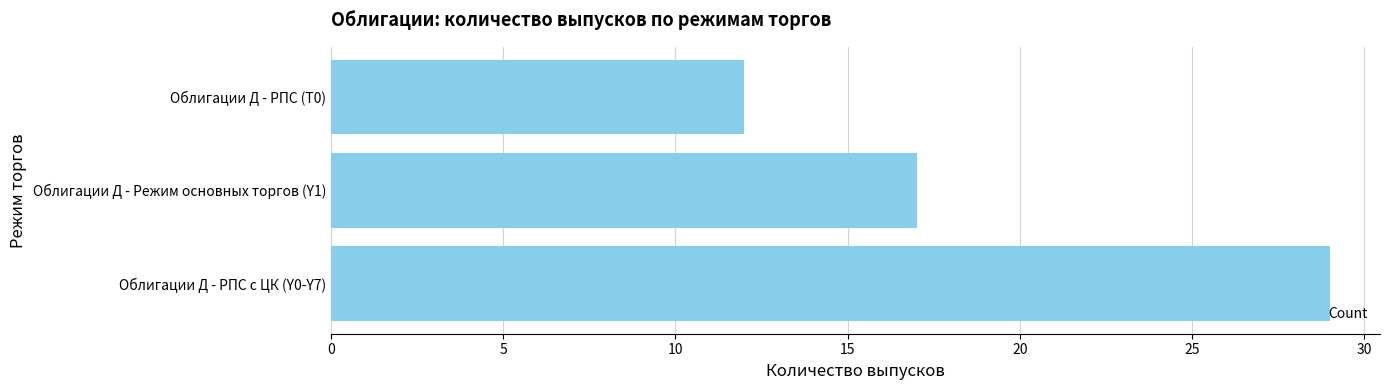

Rank the categories by value from lowest to highest.

Облигации Д - РПС (T0), Облигации Д - Режим основных торгов (Y1), Облигации Д - РПС с ЦК (Y0-Y7)